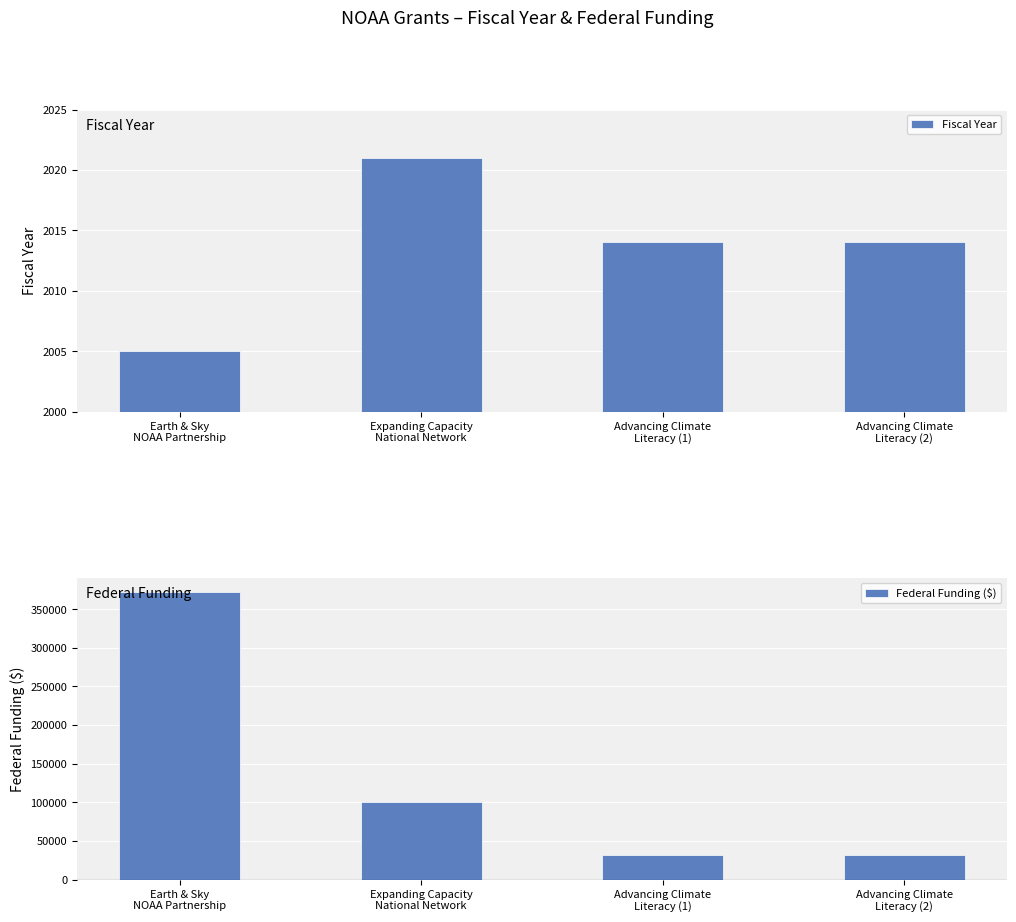

List the labels in order of Federal Funding ($) value, largest first.

Earth & Sky
NOAA Partnership, Expanding Capacity
National Network, Advancing Climate
Literacy (1), Advancing Climate
Literacy (2)